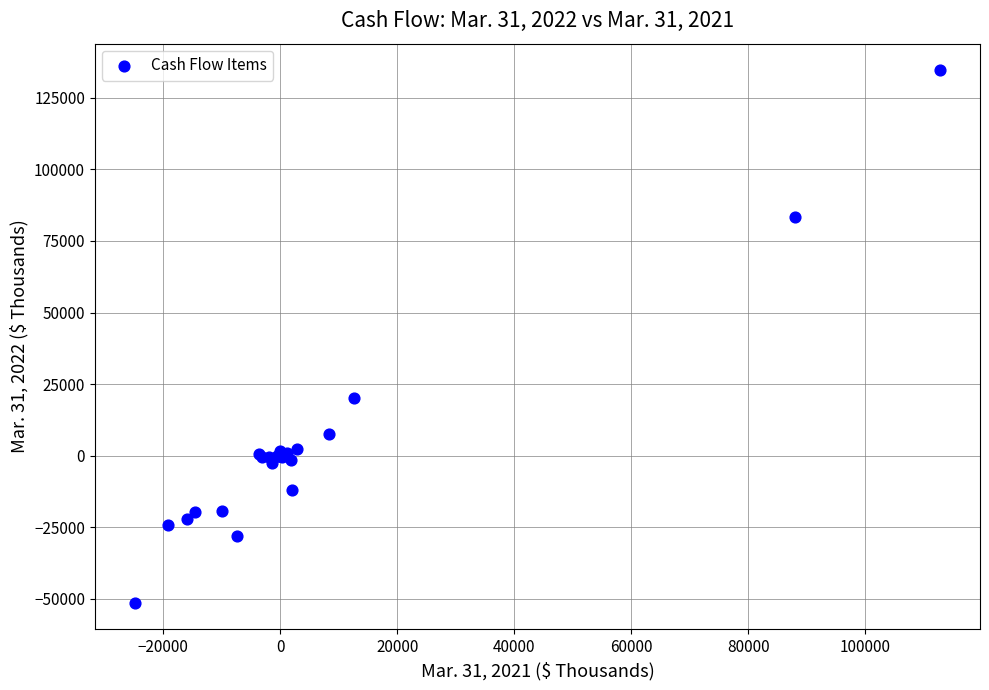

What Y value in the scatter plot is closest to 41652?

20320